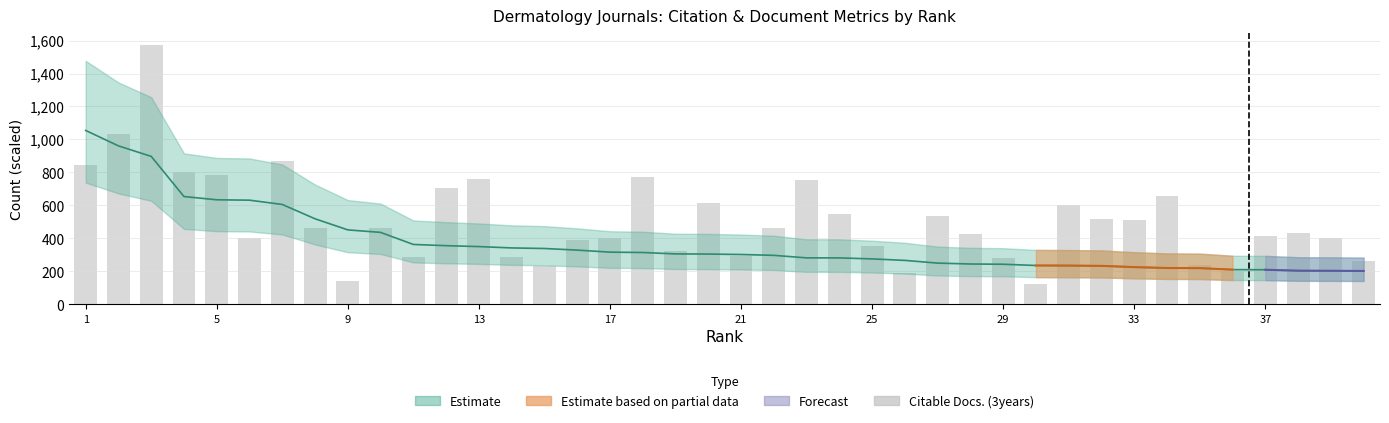

What is the minimum value shown in the chart?

126